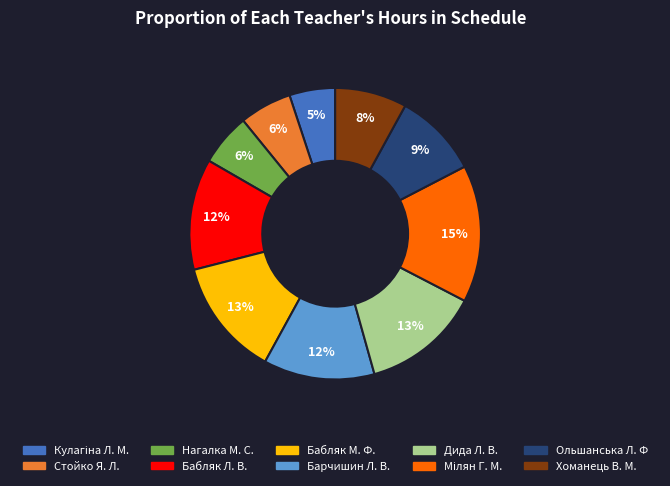

The Ольшанська Л. Ф slice represents 18% of the pie. True or false?

False